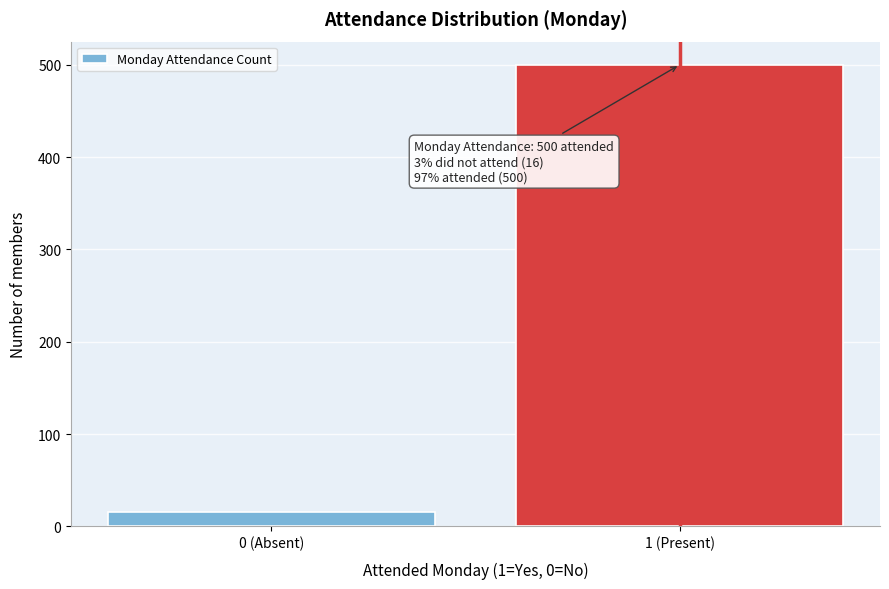

Reading left to right, transcribe all the data shown in this chart.

0 (Absent)=16	1 (Present)=500